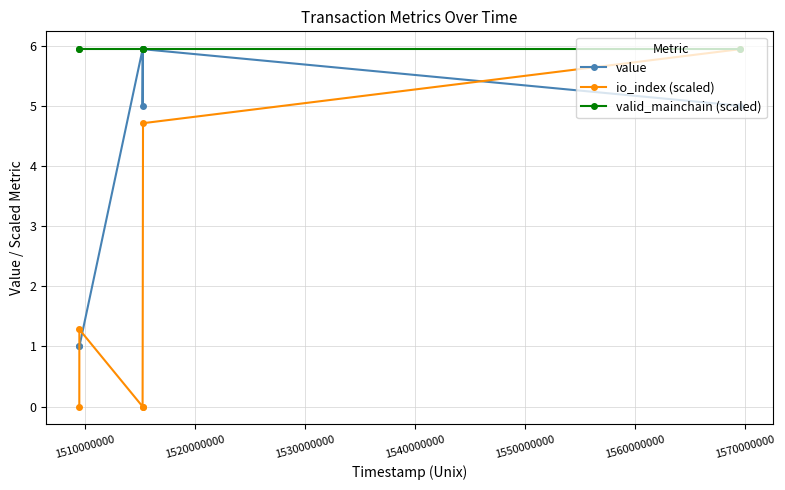

Does the chart display data point markers on the line(s)?

Yes